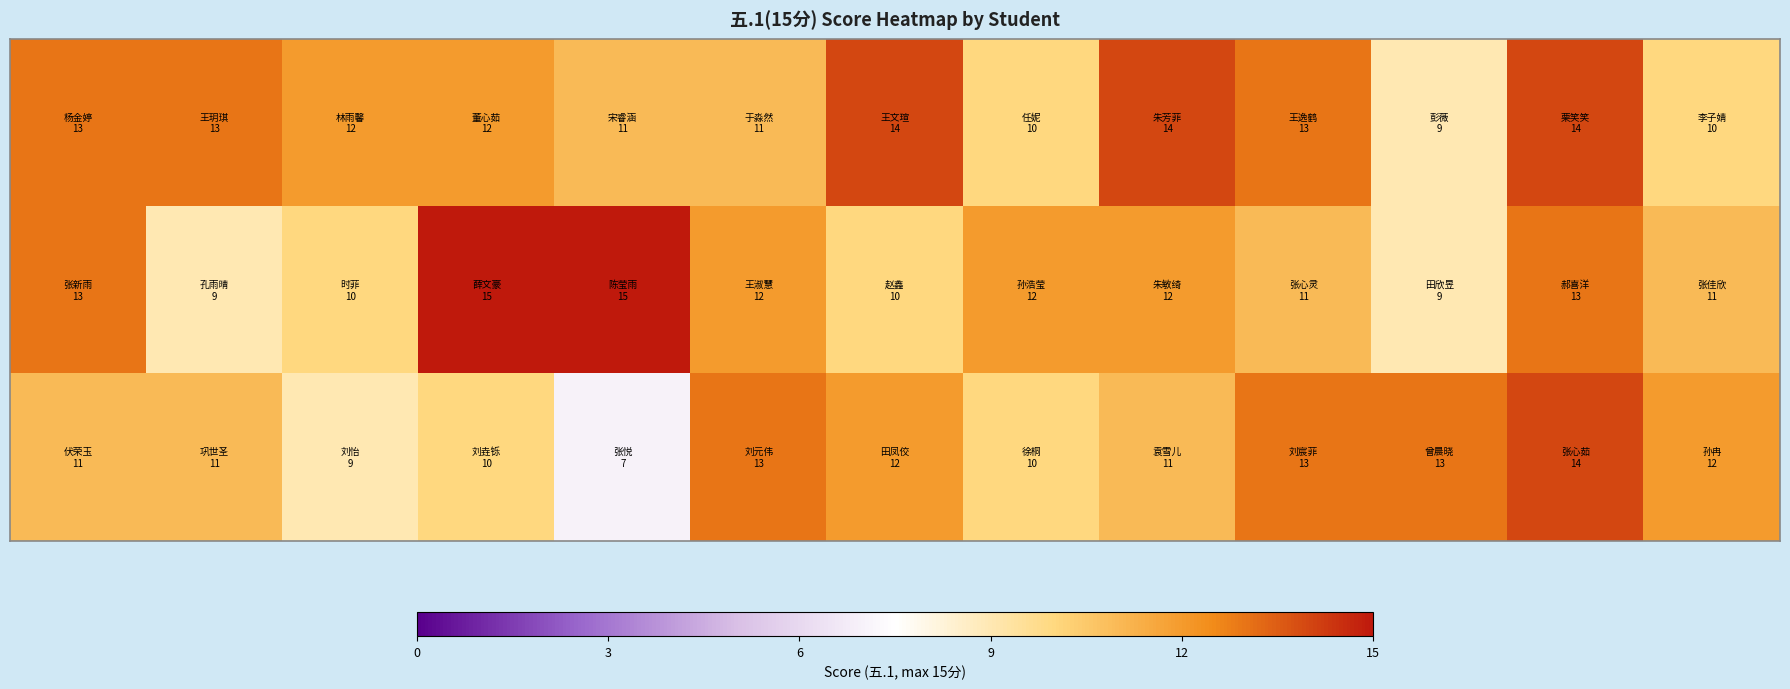

What is the smallest value displayed?

7